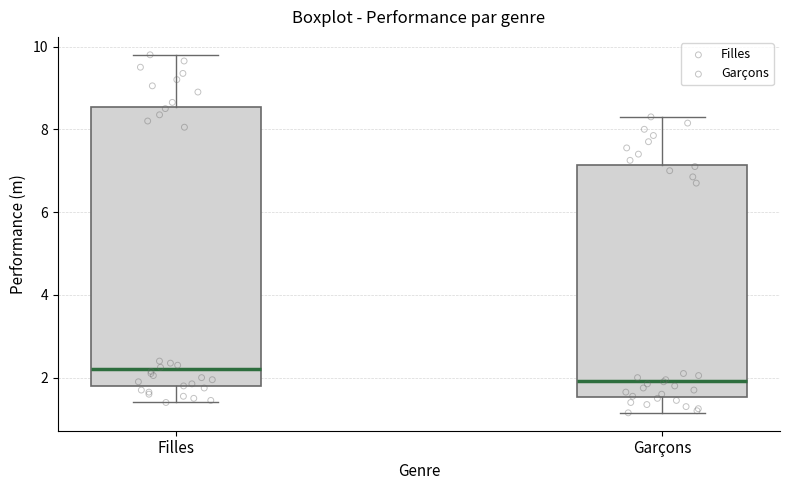

Where does the lower whisker of the box for Filles end on the y-axis? The values are not printed on the chart, so give them approximately, as read against the axis.

1.4